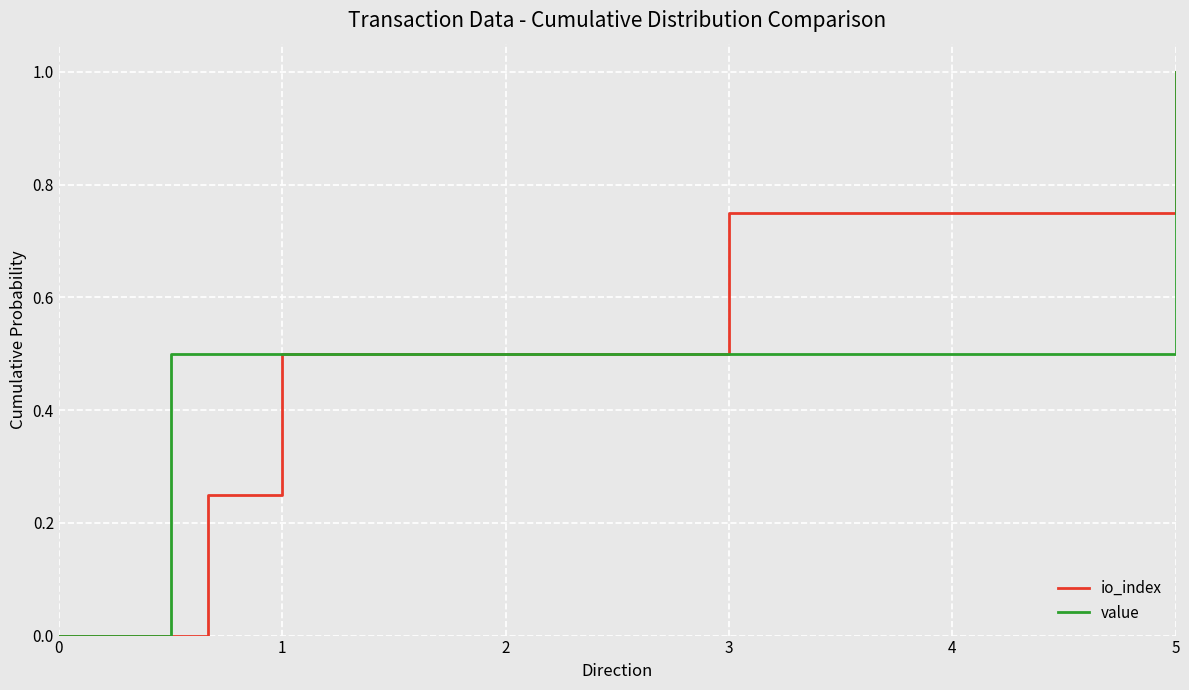

How many categories are shown in the chart?

5